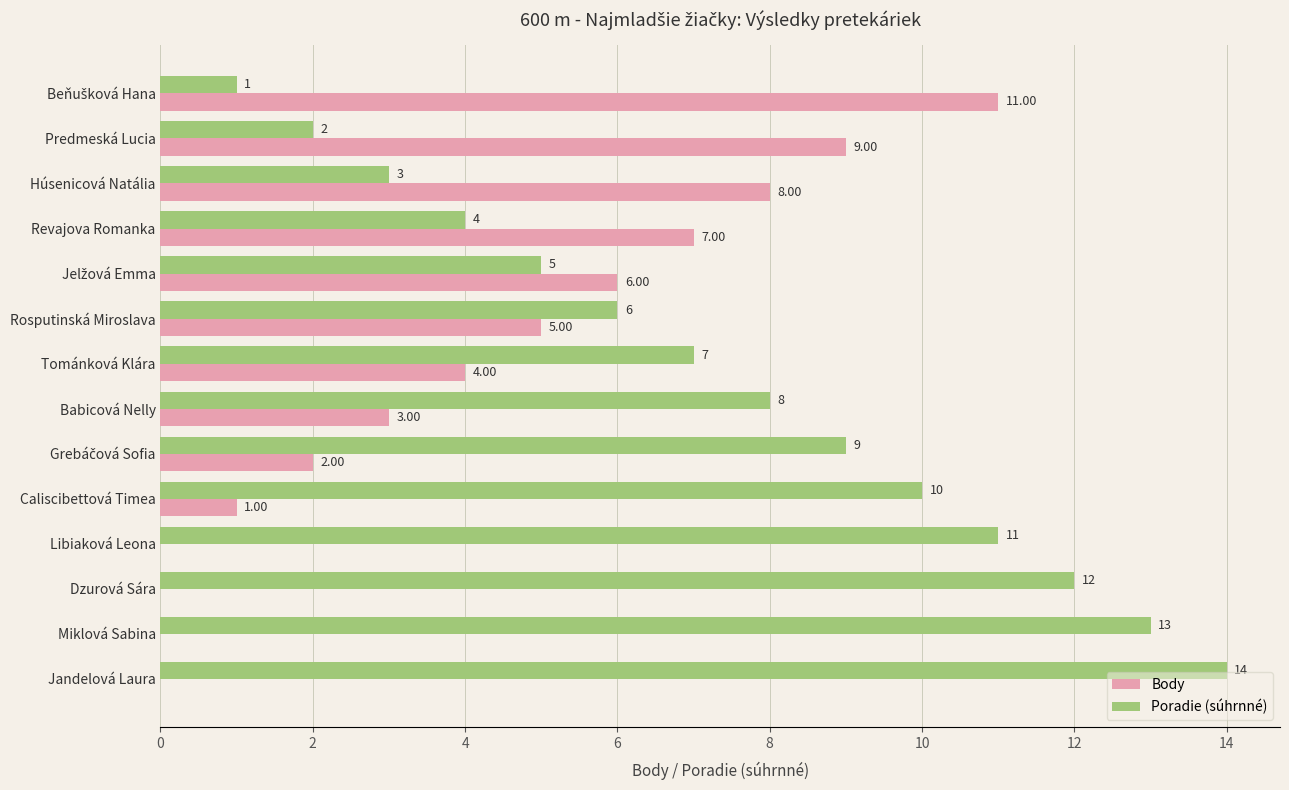

Where is Body nearest to the value 5?

Rosputinská Miroslava